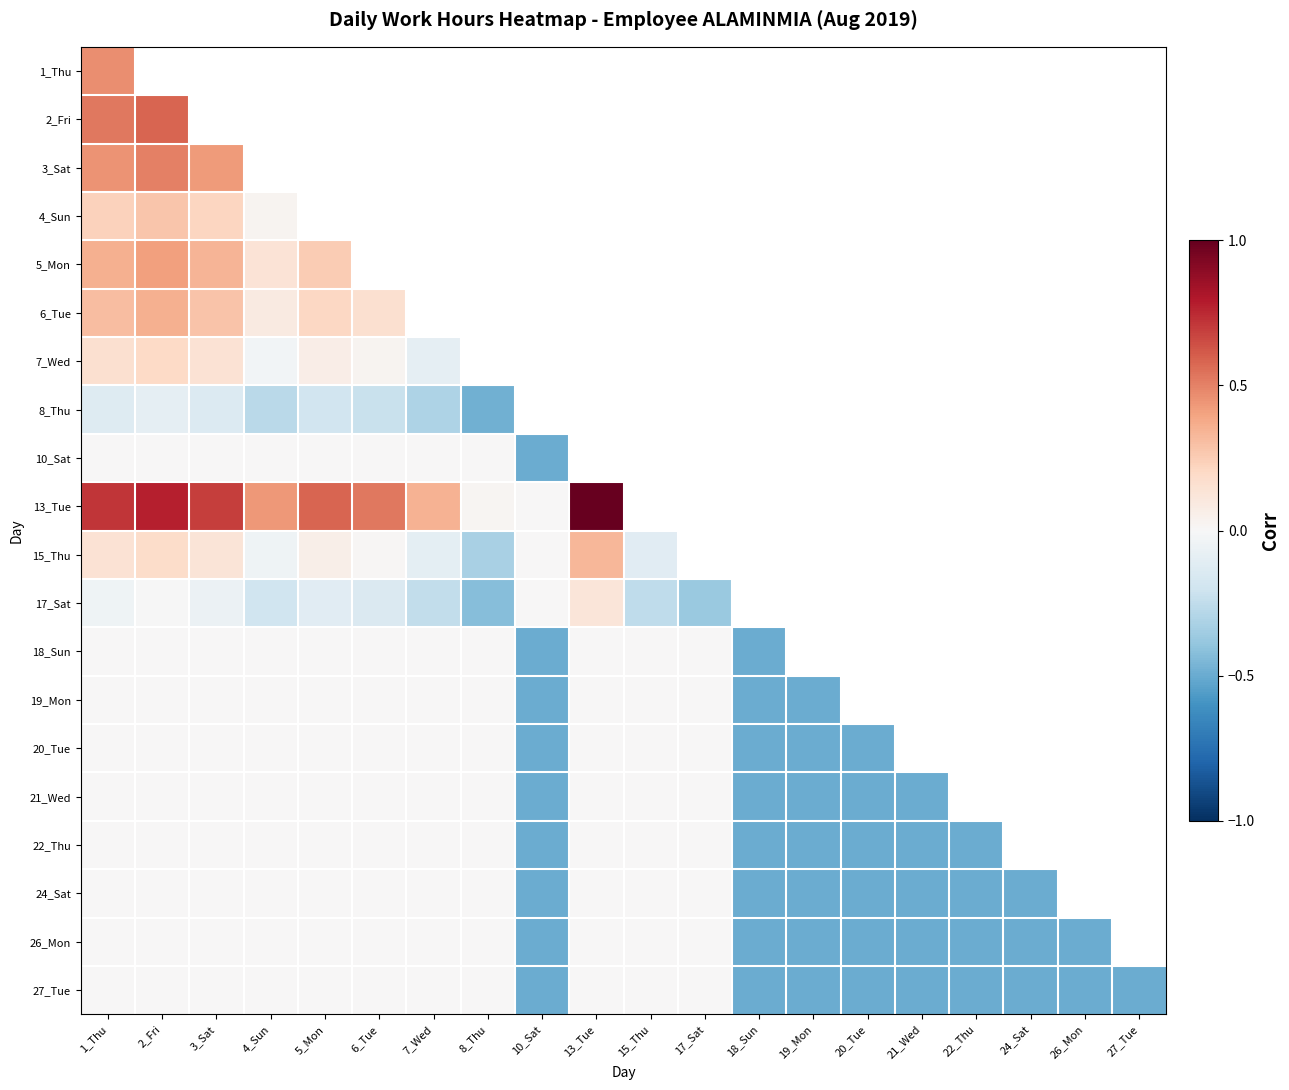

Which label corresponds to the largest value in the chart?

13_Tue